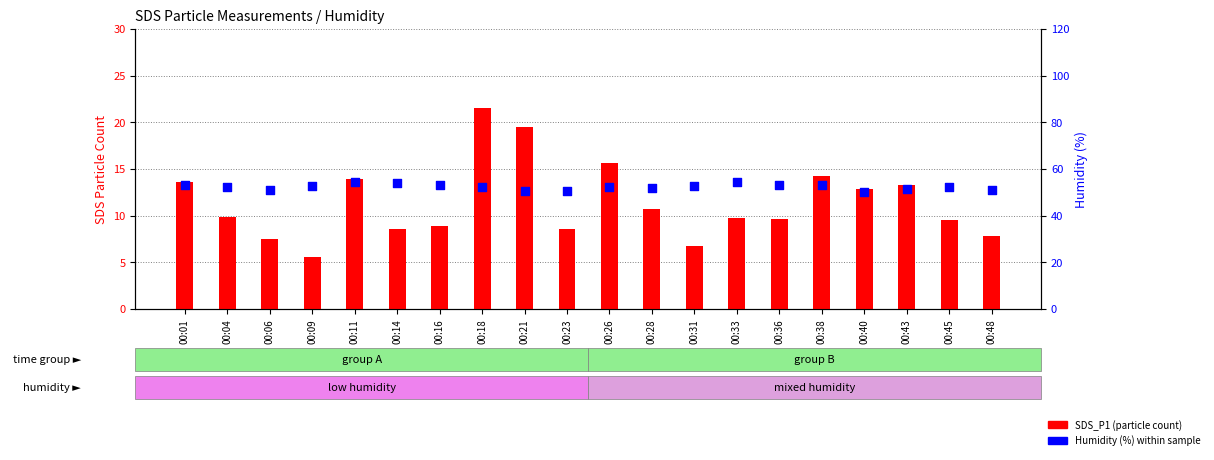

Which series contains the highest Y value?

Humidity (%)